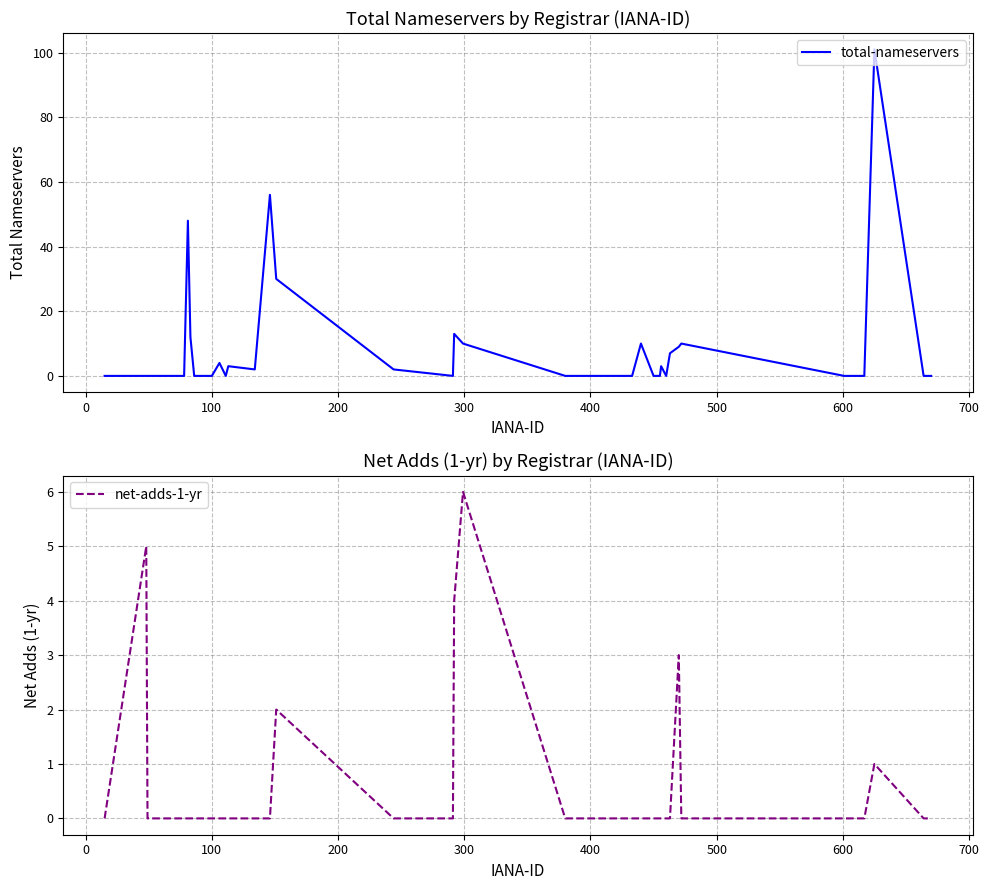

True or false: total-nameservers and net-adds-1-yr cross at least once.

False